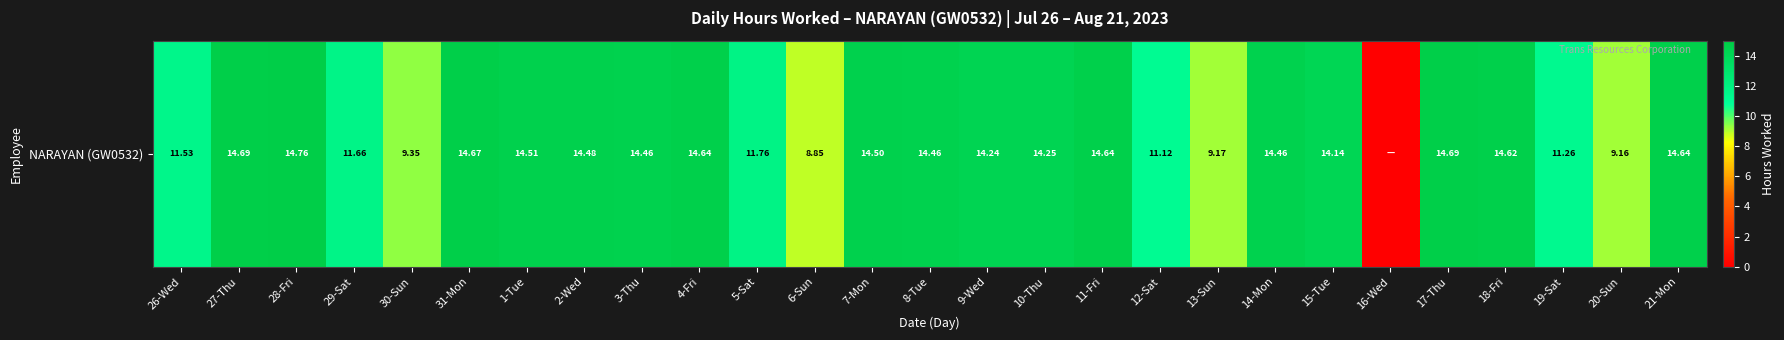

List the labels in order of value, largest first.

28-Fri, 27-Thu, 17-Thu, 31-Mon, 4-Fri, 11-Fri, 21-Mon, 18-Fri, 1-Tue, 7-Mon, 2-Wed, 3-Thu, 8-Tue, 14-Mon, 10-Thu, 9-Wed, 15-Tue, 5-Sat, 29-Sat, 26-Wed, 19-Sat, 12-Sat, 30-Sun, 13-Sun, 20-Sun, 6-Sun, 16-Wed